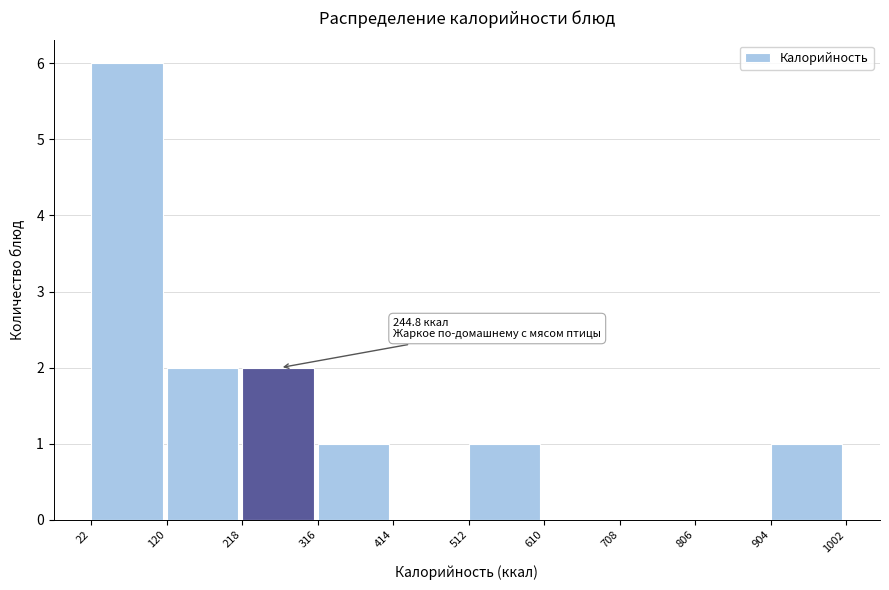

Which range on the x-axis has the tallest bar?

22 to 120